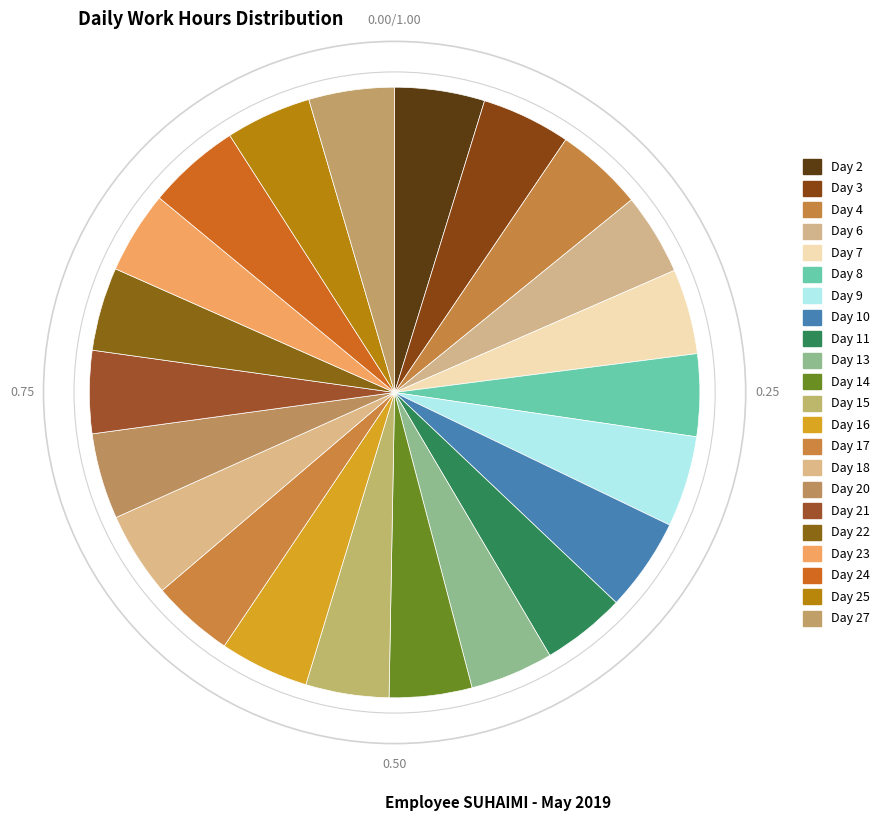

How many slices are in this pie chart?

22